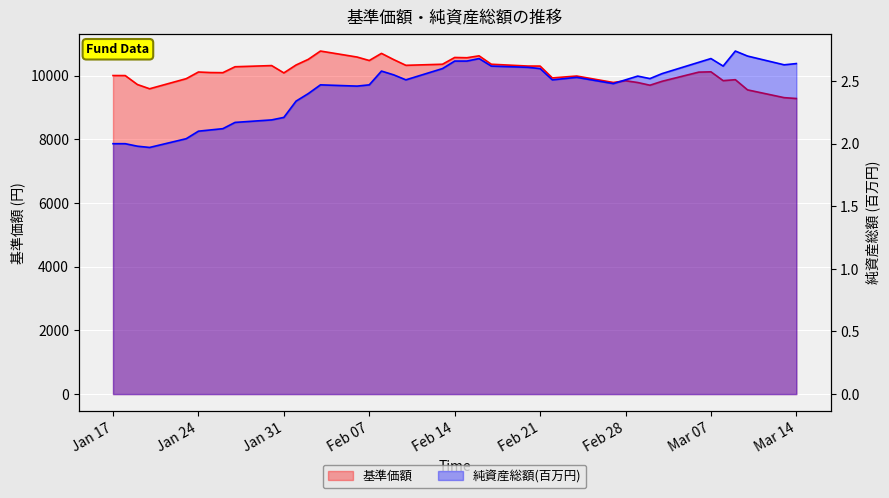

How many interior local valleys does the 純資産総額(百万円) series have?

8